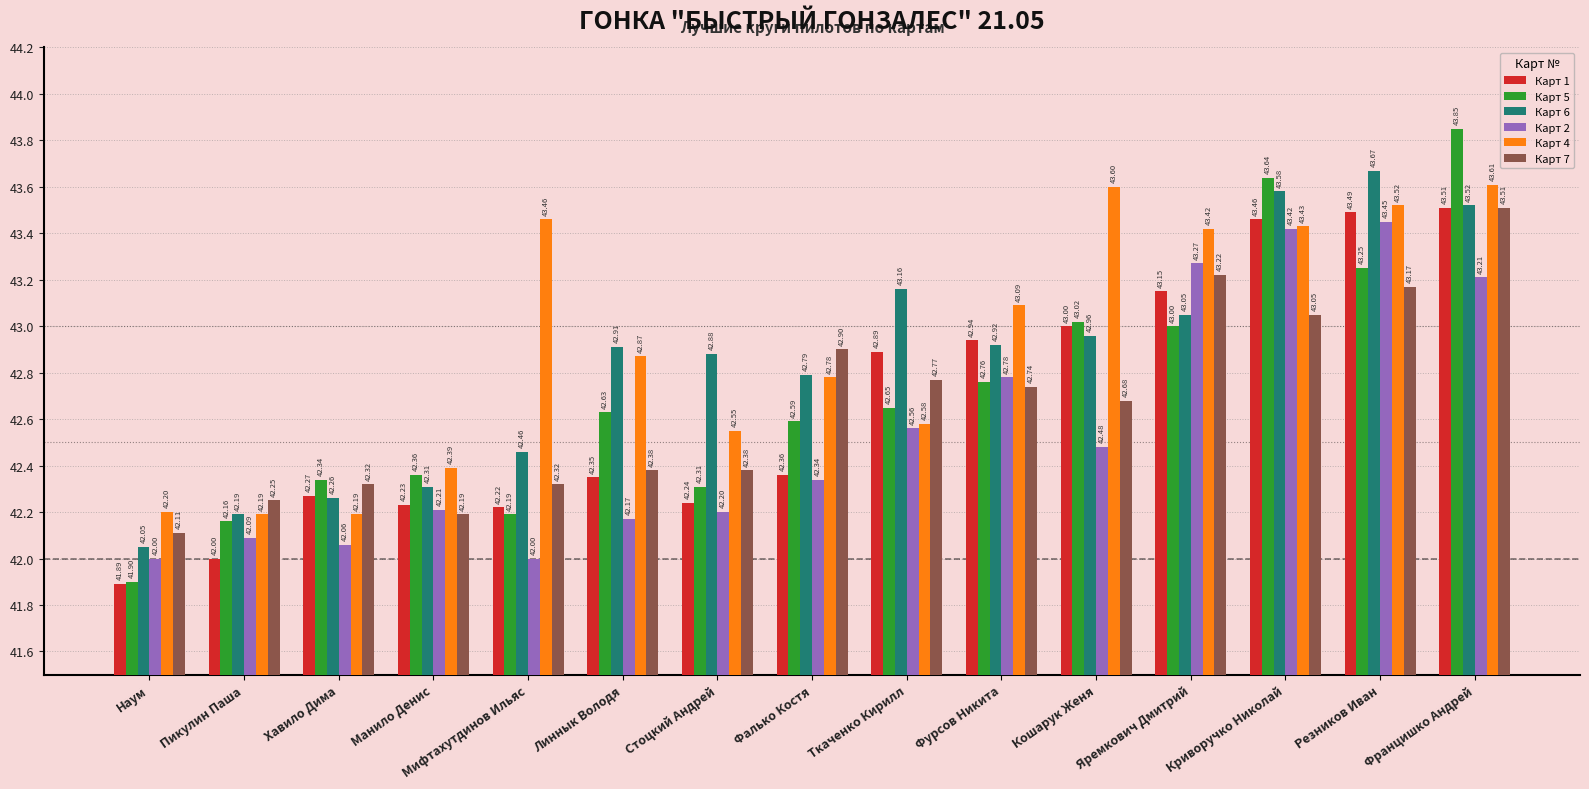

Is the value of Карт 4 at Ткаченко Кирилл greater than the value of Карт 2 at Яремкович Дмитрий?

No